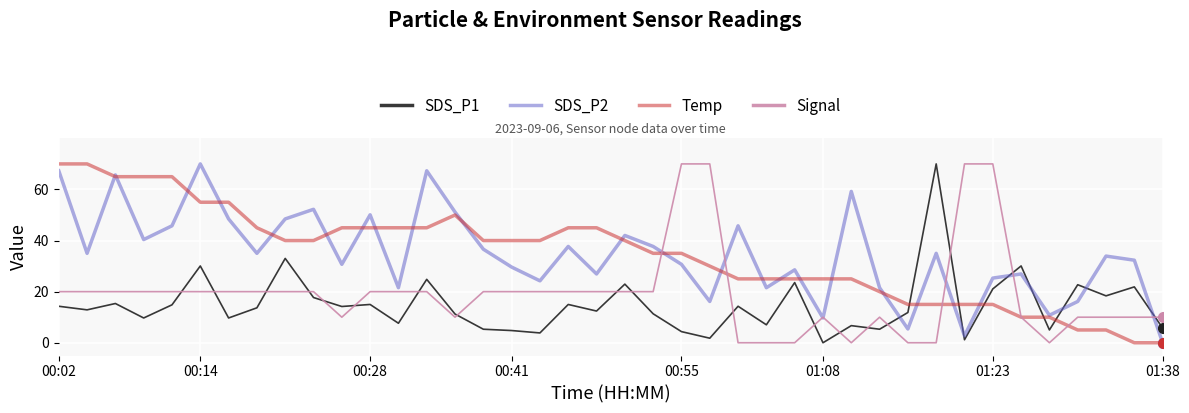

True or false: SDS_P2 and SDS_P1 intersect in this chart.

True